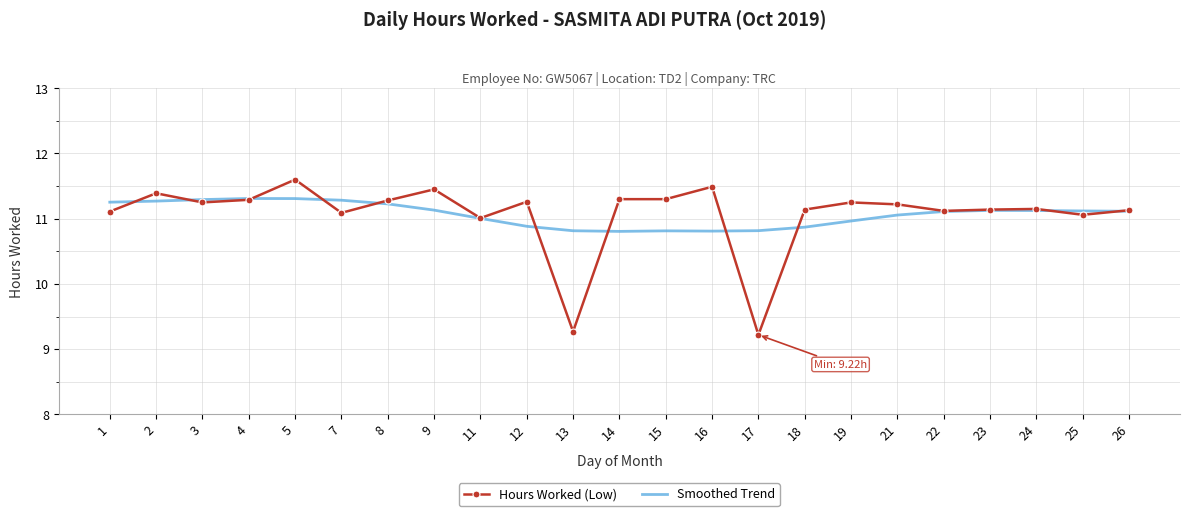

At which category is the sum across all series the highest?

5